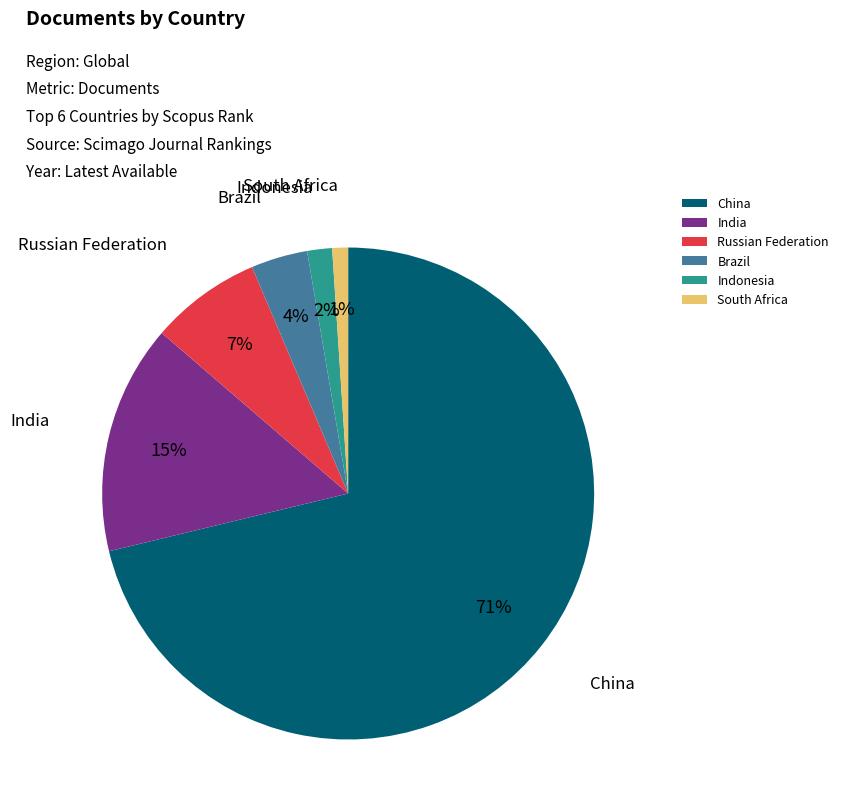

Is it true that Indonesia is 11% of the pie?

False